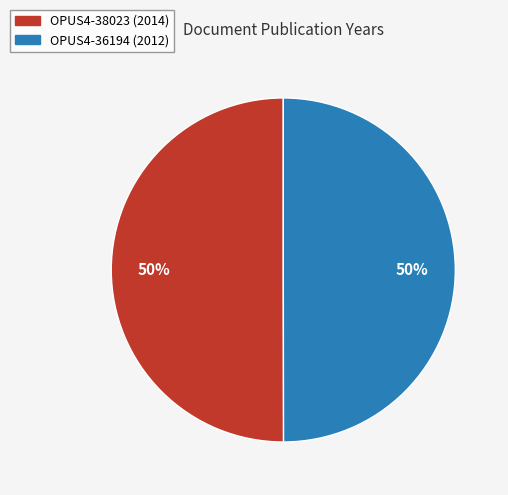

What is the ratio of the value at OPUS4-38023 (2014) to the value at OPUS4-36194 (2012)?

1.0